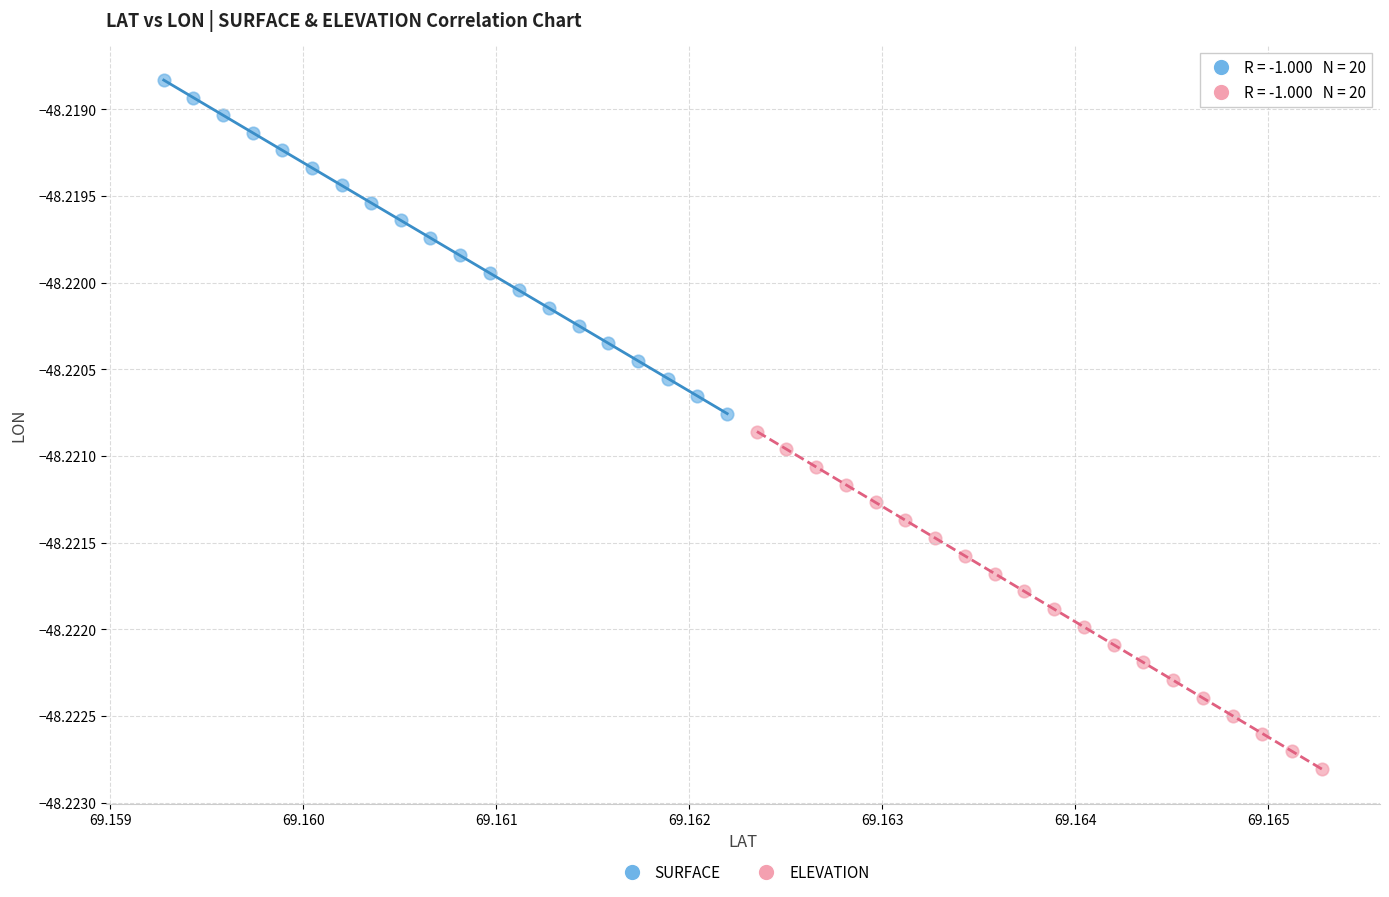

Which series has the widest spread of Y values?

ELEVATION